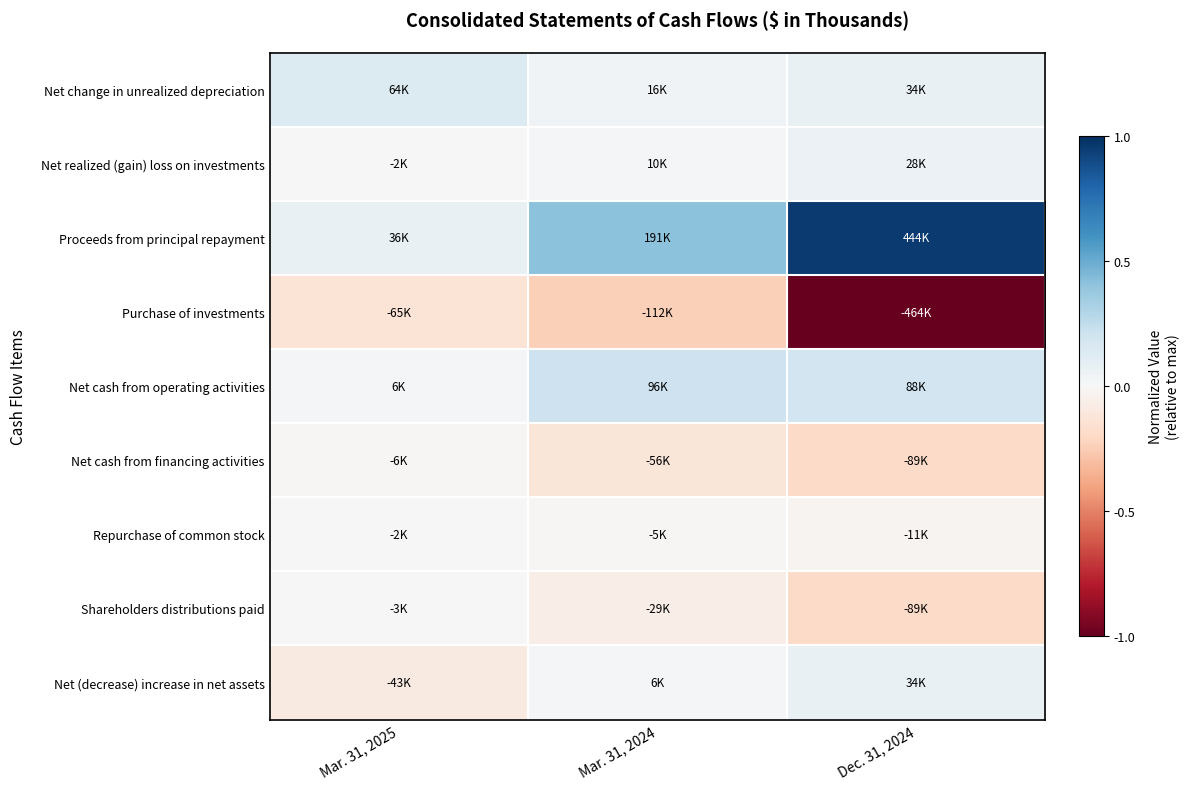

At how many categories does at least one series exceed 0?

3